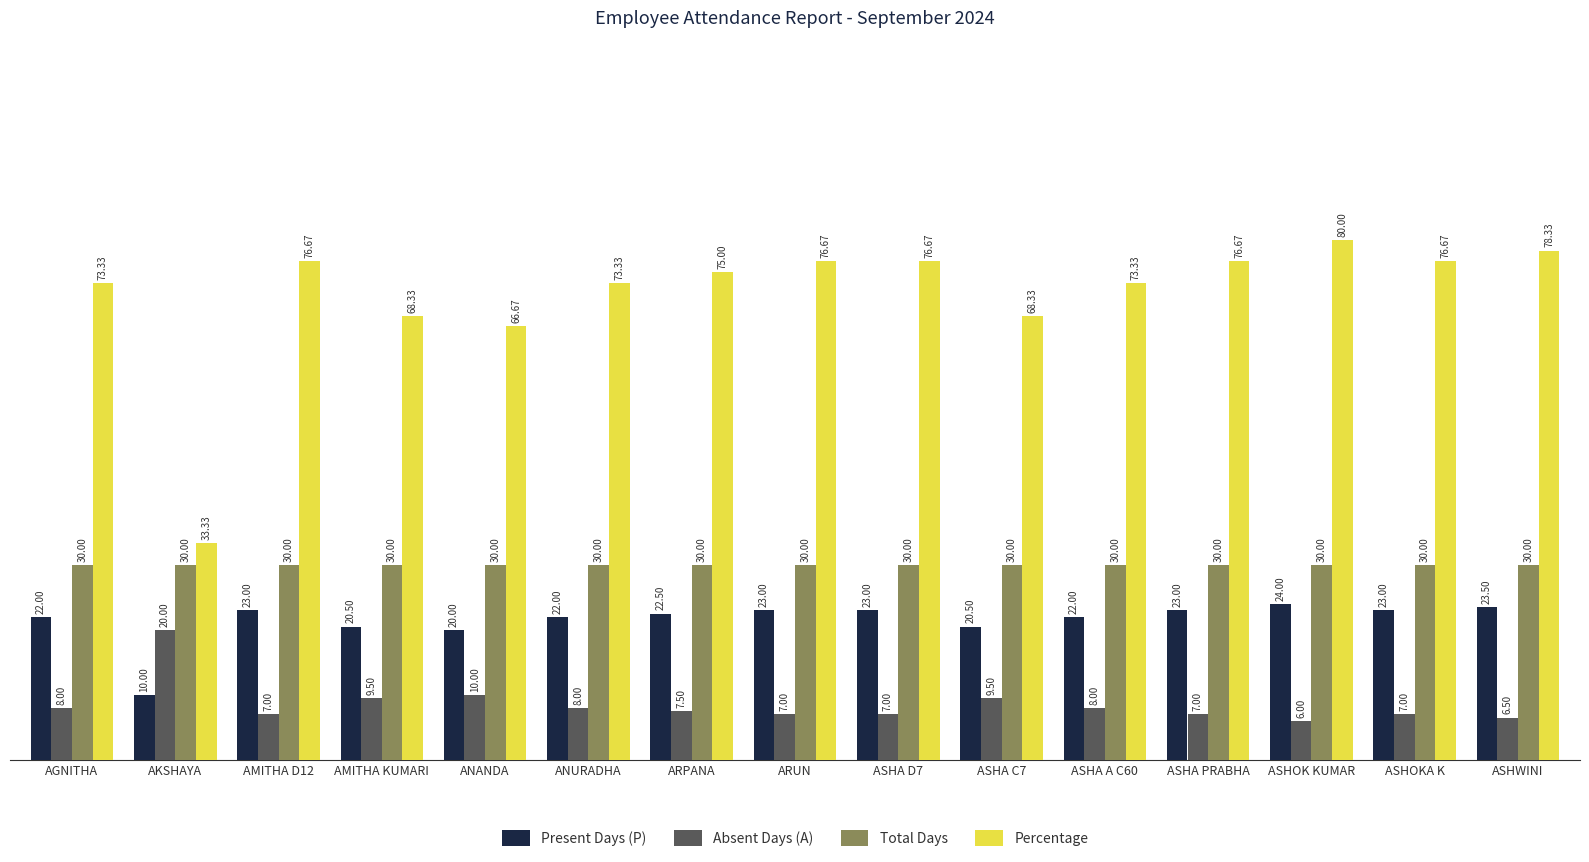

What are all the series names shown in the legend?

Present Days (P), Absent Days (A), Total Days, Percentage